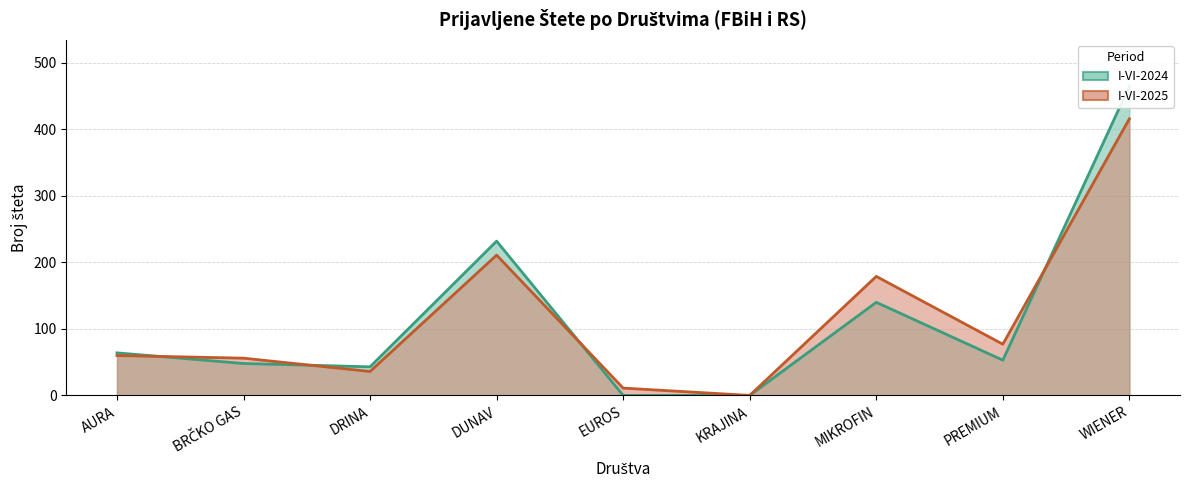

Is it true that I-VI-2024 equals 46 at MIKROFIN?

False